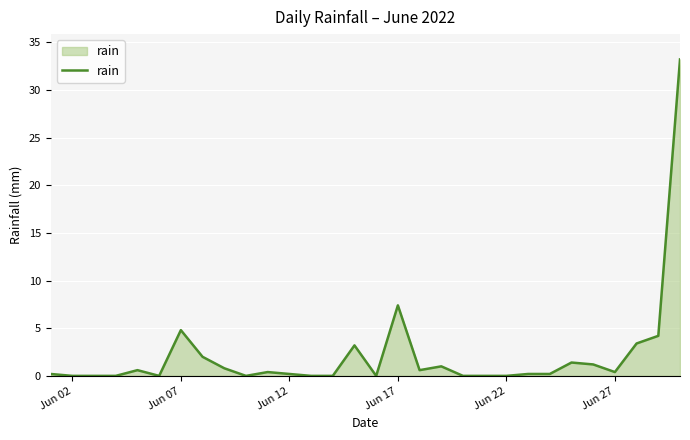

How many lines are shown in the chart?

1